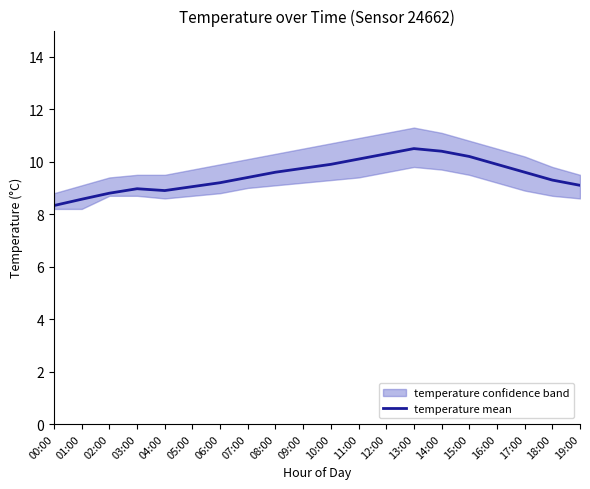

At which category does the chart reach its peak across all series?

13:00